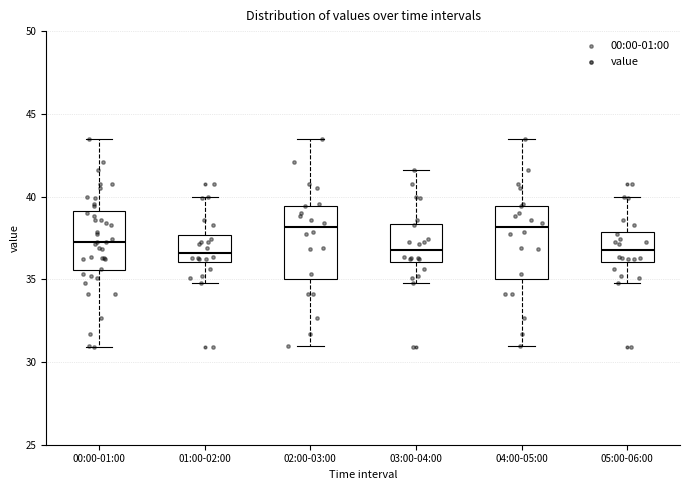

Reading left to right, read every box against the y-axis: the position of its median line, the range the box covers, and the ends of its whiskers. The values are not printed on the chart, so give them approximately, as read against the axis.

00:00-01:00: median 37.5, box 35.5 to 39.0, whiskers 31.0 to 43.5
01:00-02:00: median 36.5, box 36.0 to 37.5, whiskers 35.0 to 40.0
02:00-03:00: median 38.0, box 35.0 to 39.5, whiskers 31.0 to 43.5
03:00-04:00: median 36.5, box 36.0 to 38.5, whiskers 35.0 to 41.5
04:00-05:00: median 38.0, box 35.0 to 39.5, whiskers 31.0 to 43.5
05:00-06:00: median 36.5, box 36.0 to 38.0, whiskers 35.0 to 40.0